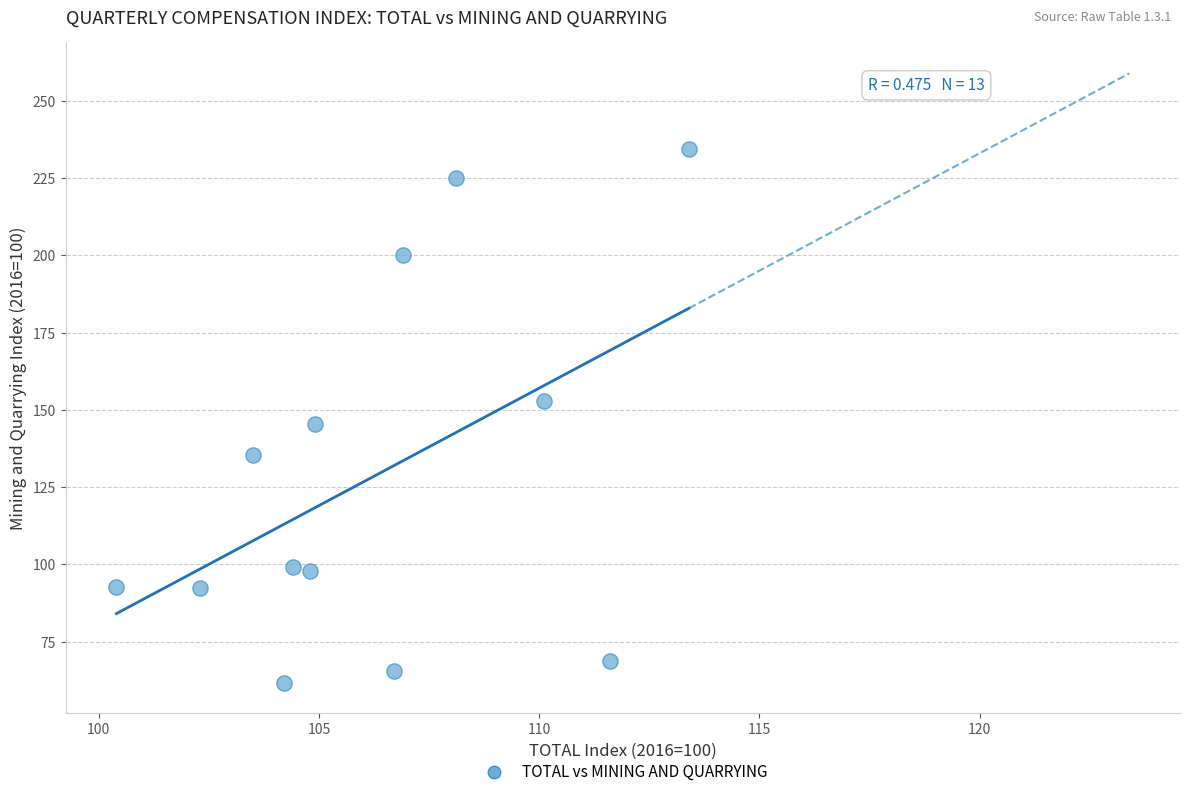

What Y value in the scatter plot is closest to 148?

145.4